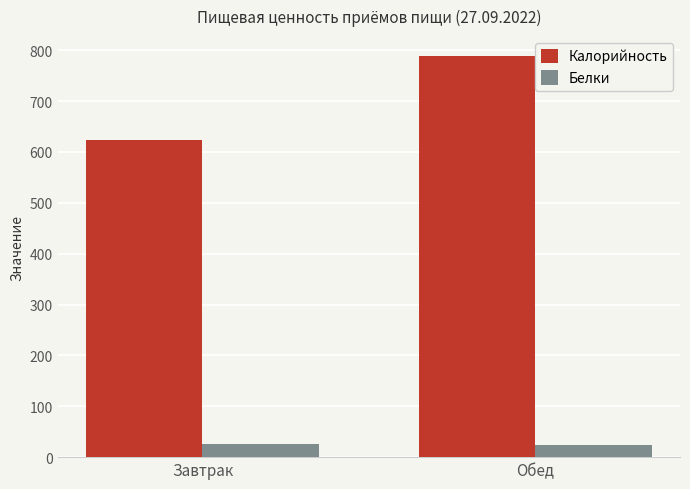

Which series changed the most between Завтрак and Обед?

Калорийность